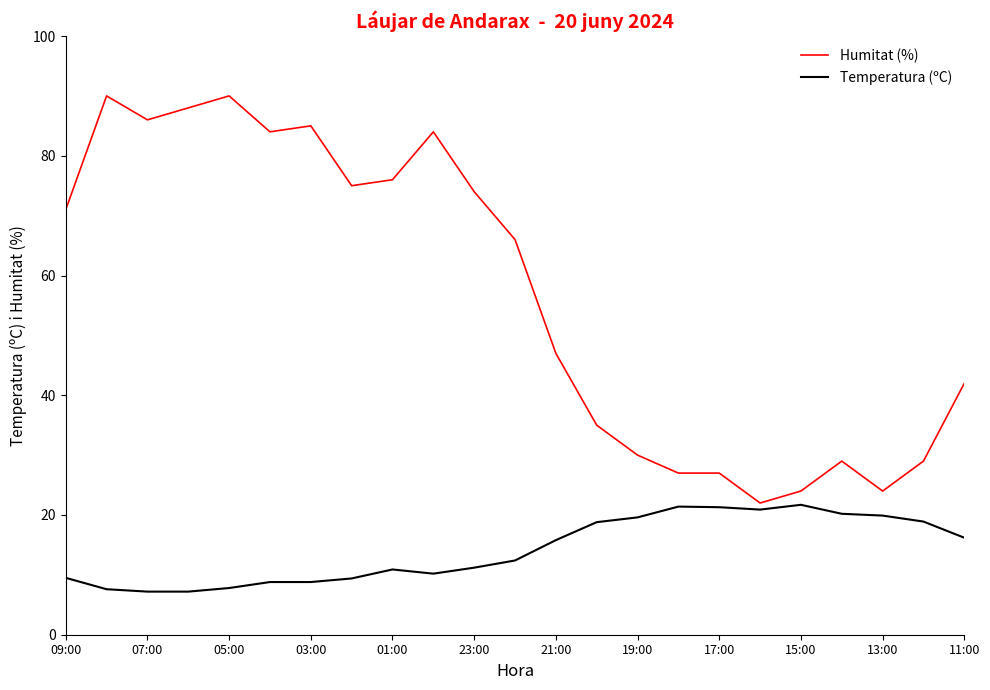

What is the smallest value displayed?

7.2